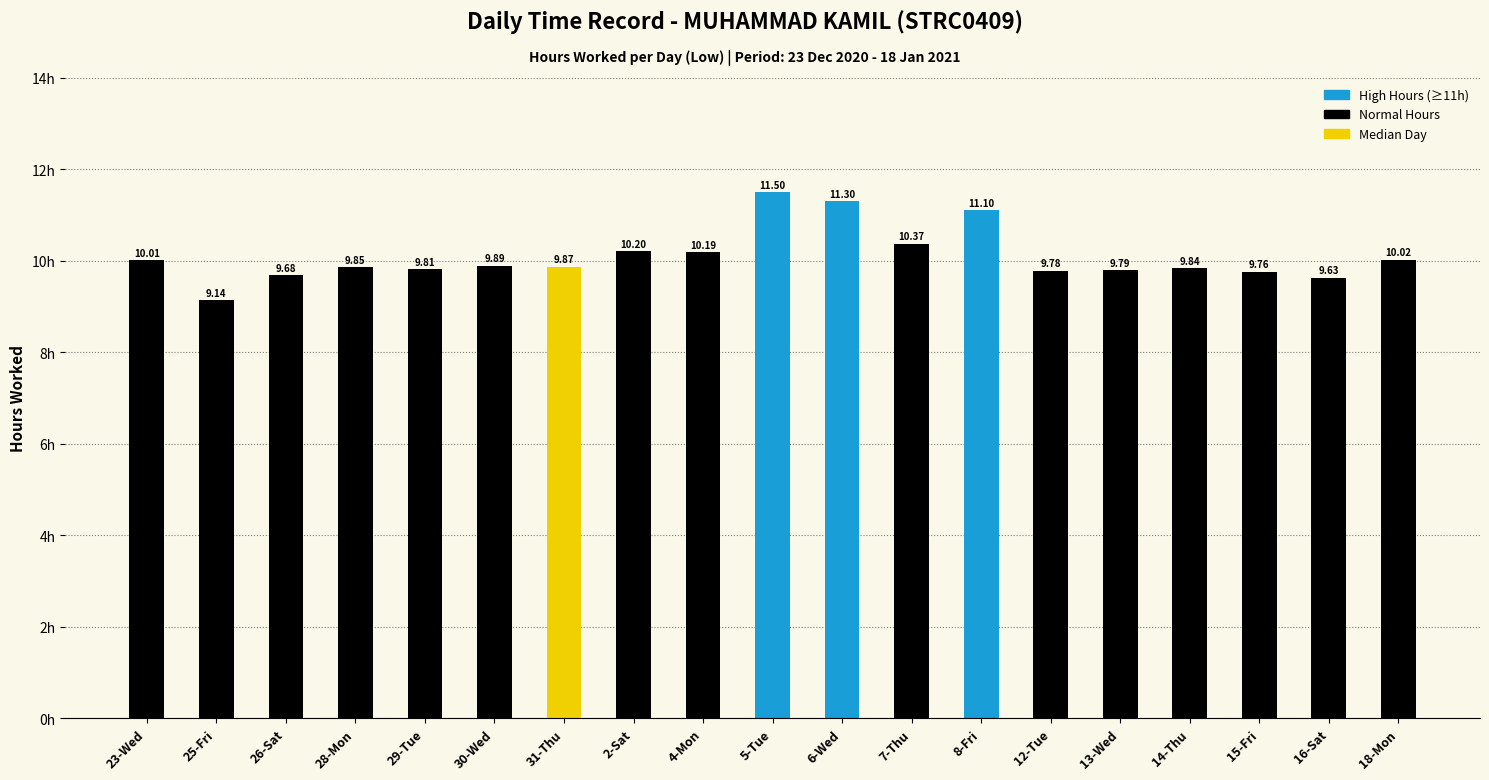

The chart shows a value of 13.8 at 13-Wed. True or false?

False